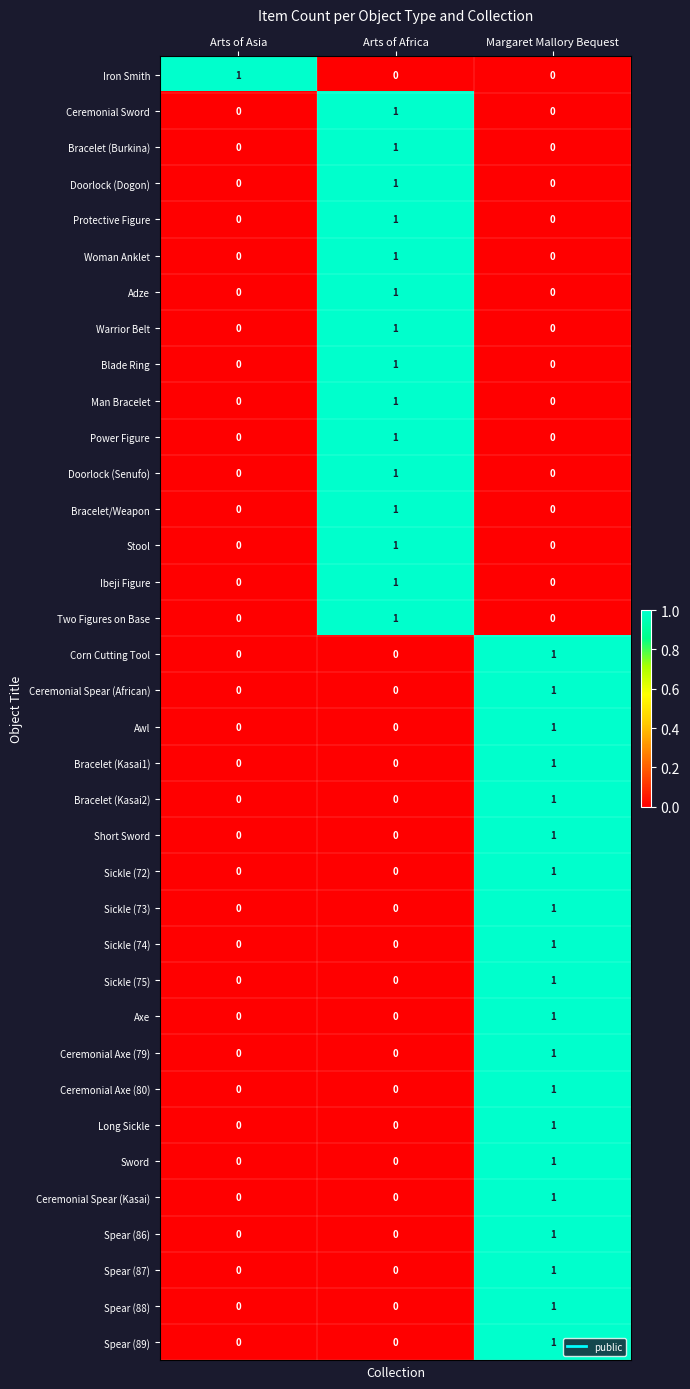

Is it true that Axe equals 1 at Margaret Mallory Bequest?

True